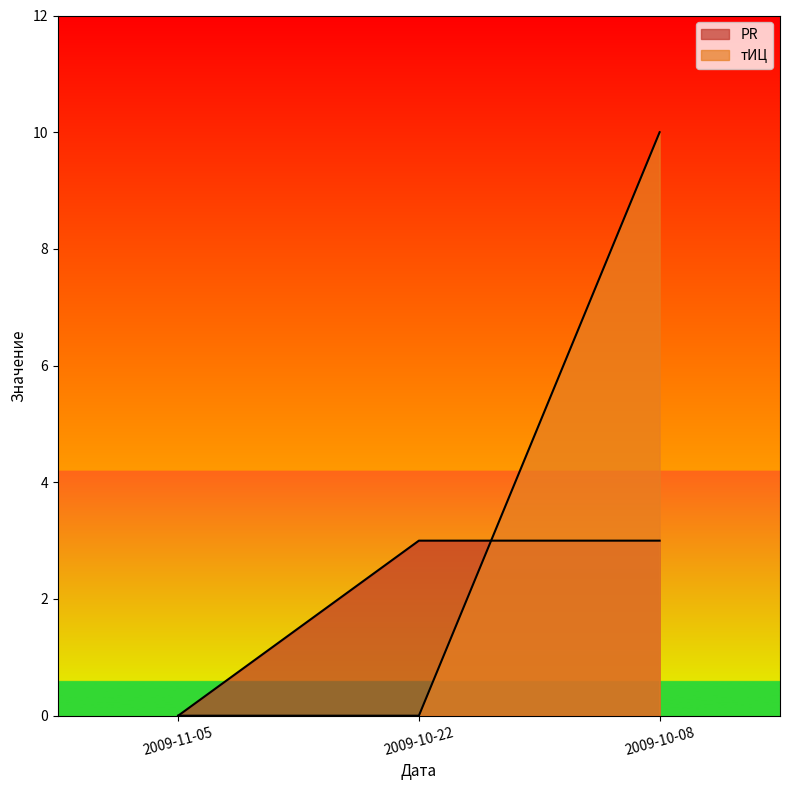

Reading left to right, extract all data points from this chart.

PR: 0	3	3
тИЦ: 0	0	10